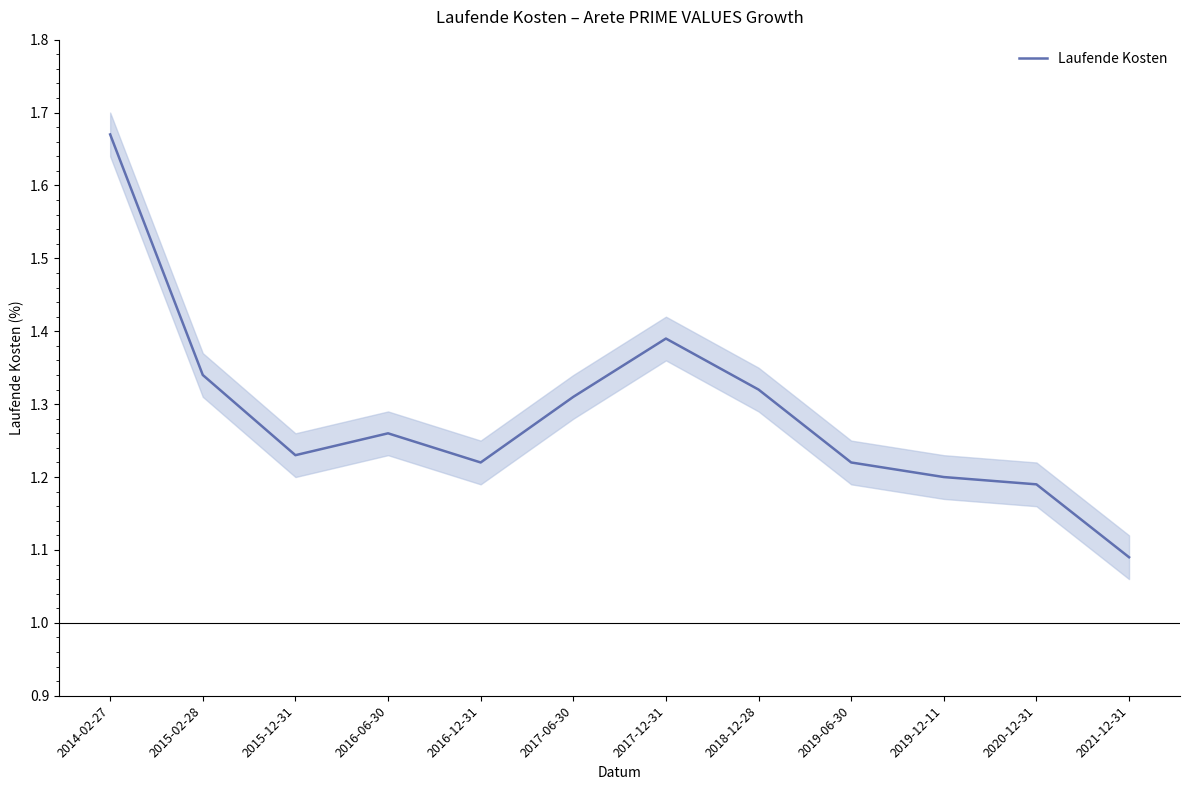

What is the label of the 9th point from the left?

2019-06-30